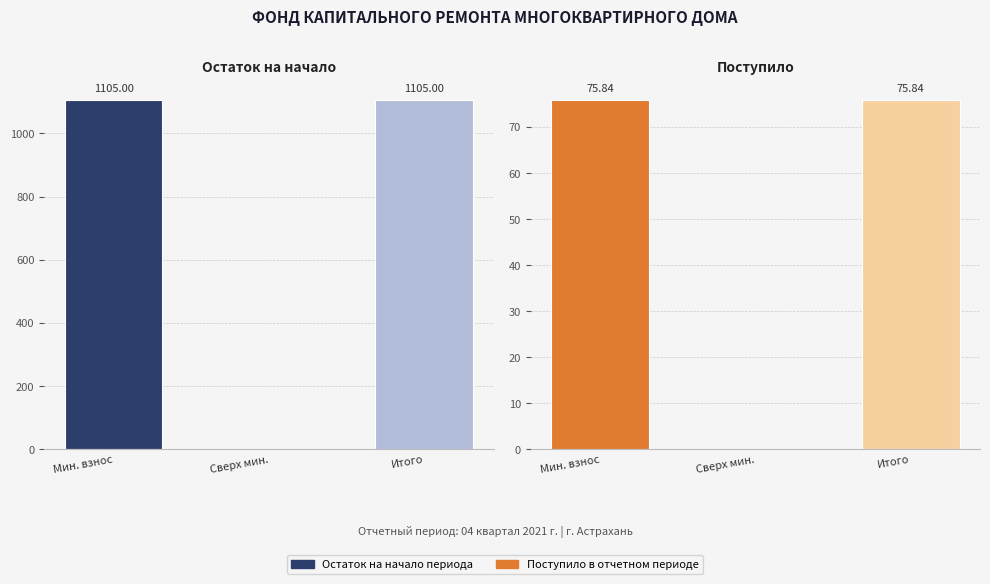

Reading left to right, extract all data points from this chart.

Остаток на начало: Мин. взнос=1105.0	Сверх мин.=0.0	Итого=1105.0
Поступило: Мин. взнос=75.8	Сверх мин.=0.0	Итого=75.8